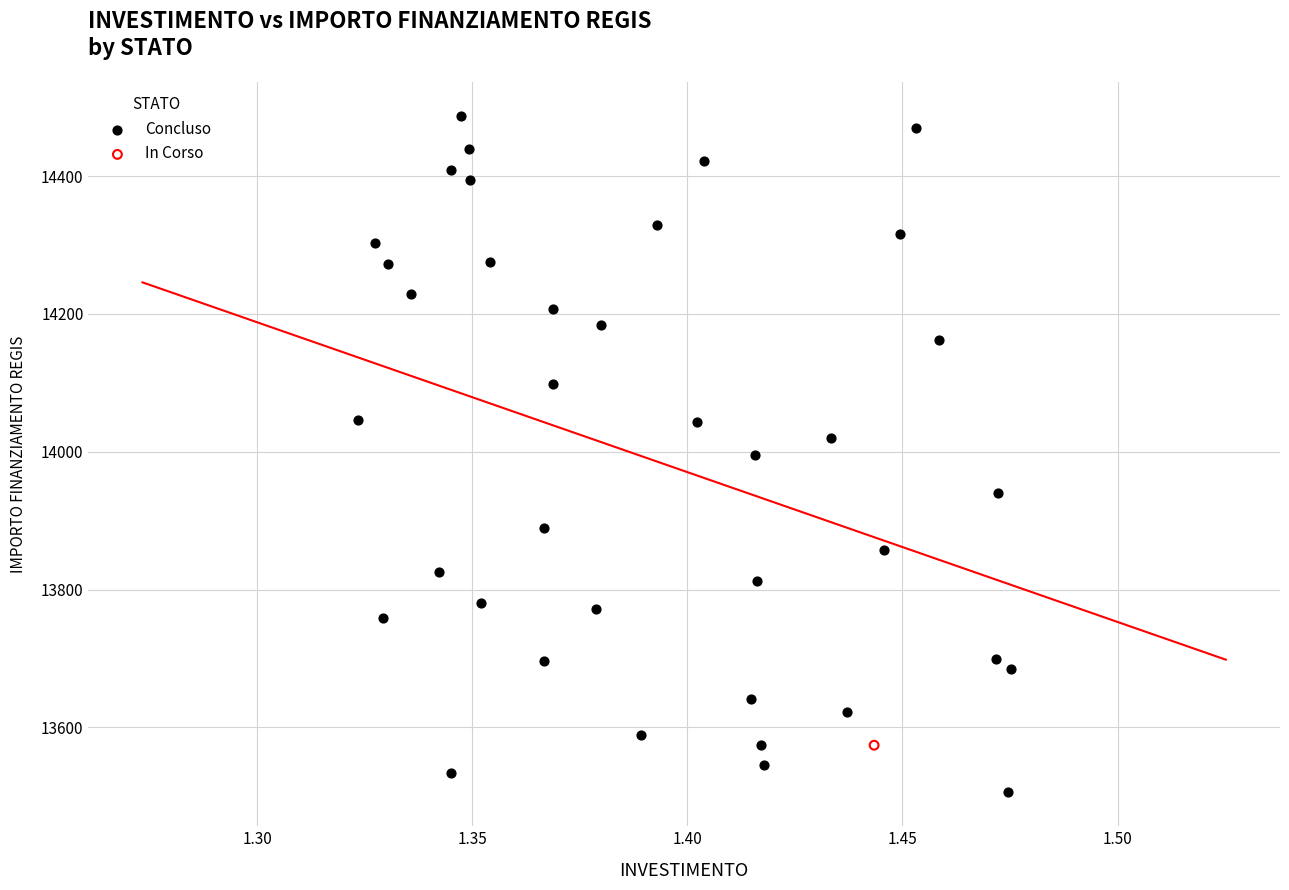

What are all the series names shown in the legend?

Concluso, In Corso